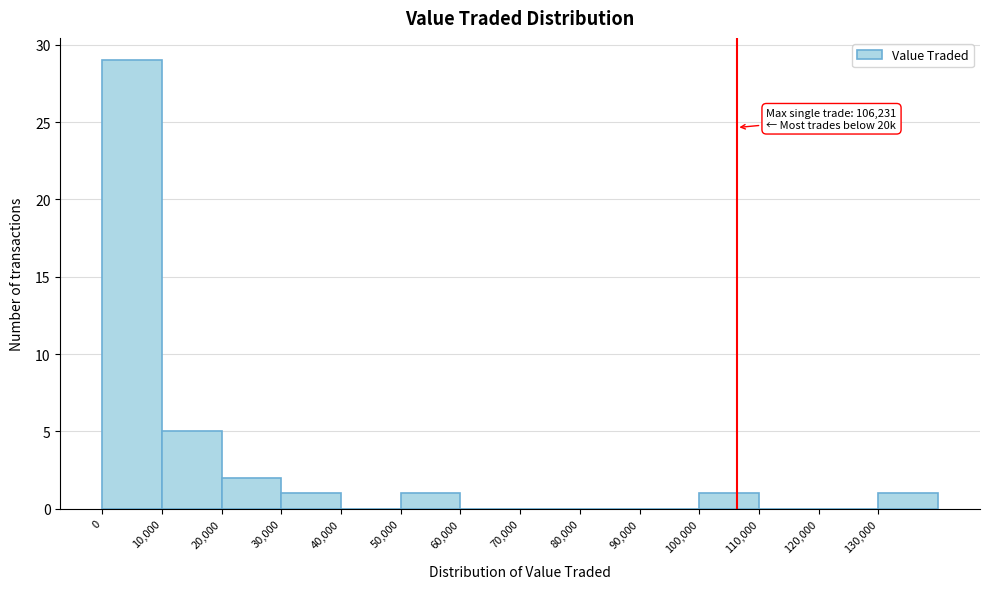

Which range on the x-axis has the tallest bar?

0 to 10000